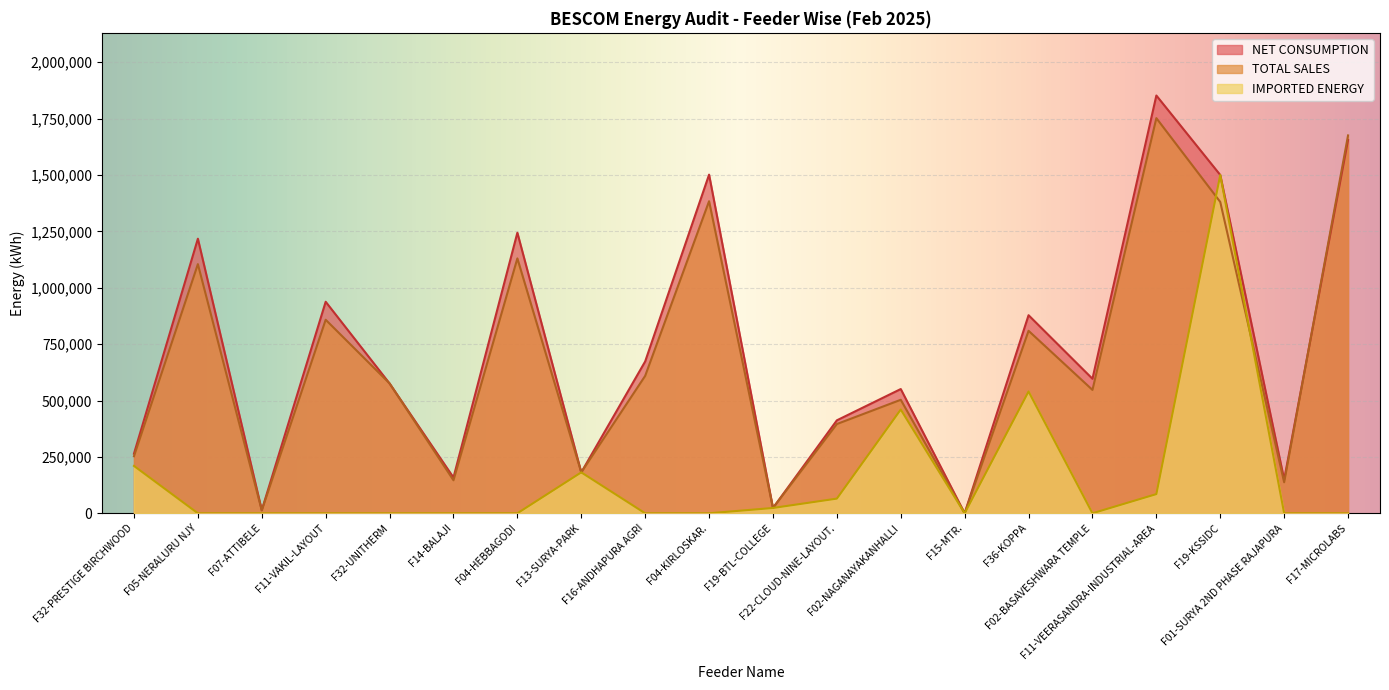

Which label corresponds to the largest value in the chart?

F11-VEERASANDRA-INDUSTRIAL-AREA